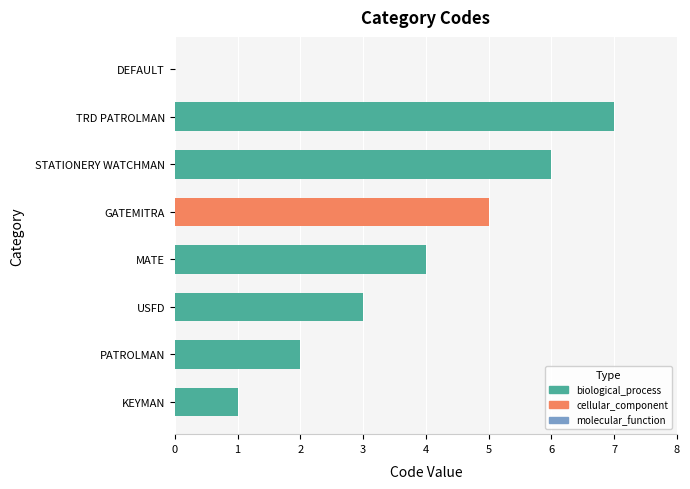

How many positive values are there?

7